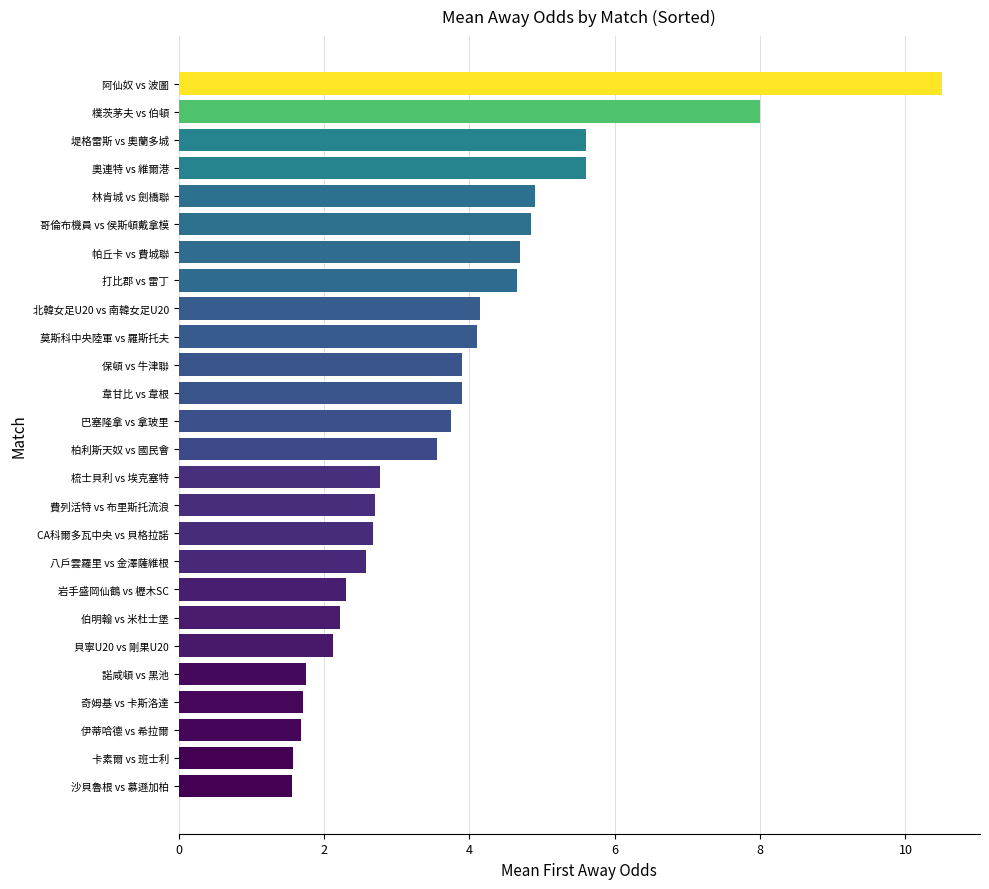

What is the change in value from 奇姆基 vs 卡斯洛達 to 伯明翰 vs 米杜士堡?

+0.5